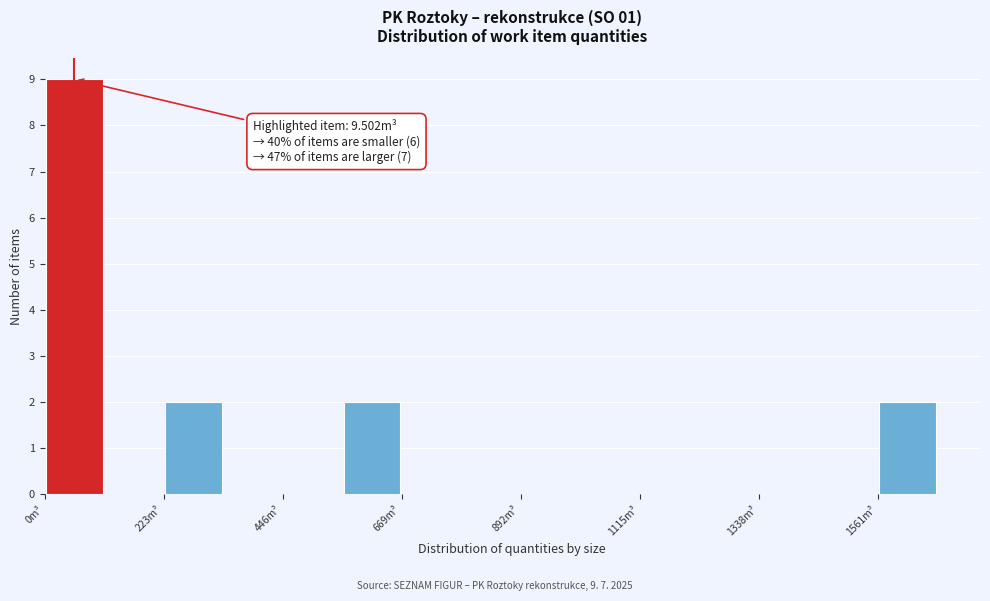

Around what value on the x-axis is the tallest bar? Give the approximate position of its centre, as read against the axis.

50